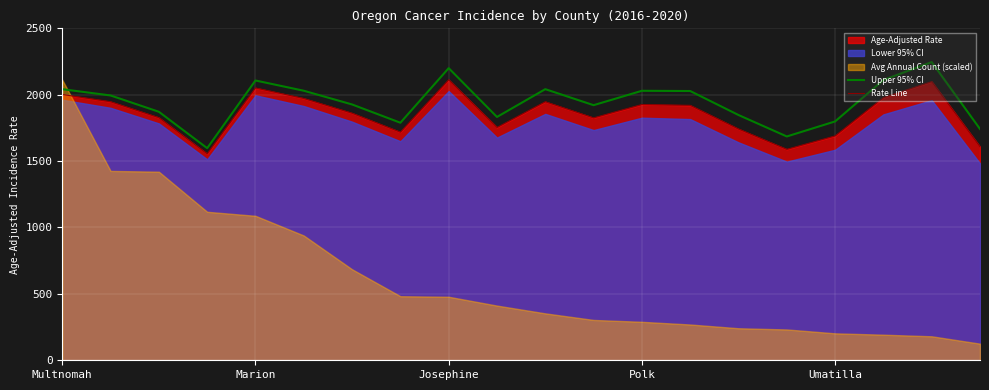

Which series has the largest total across all categories?

Upper 95% CI